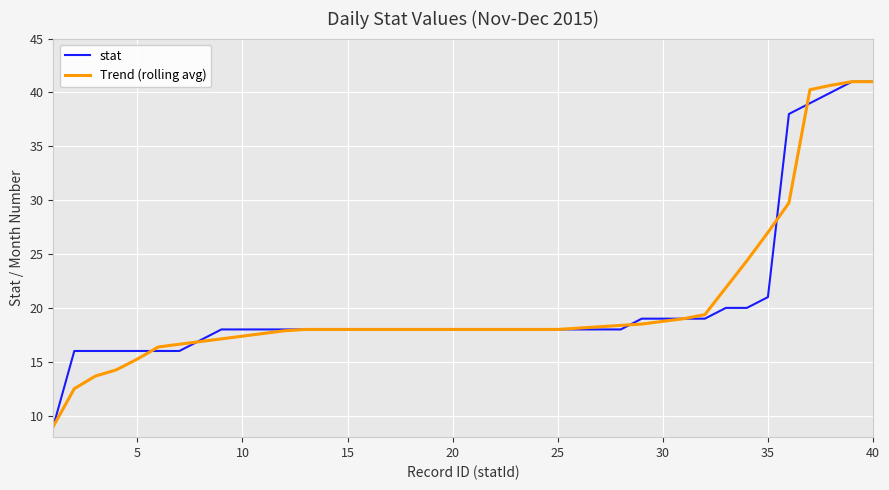

What is the greatest value displayed?

41.0